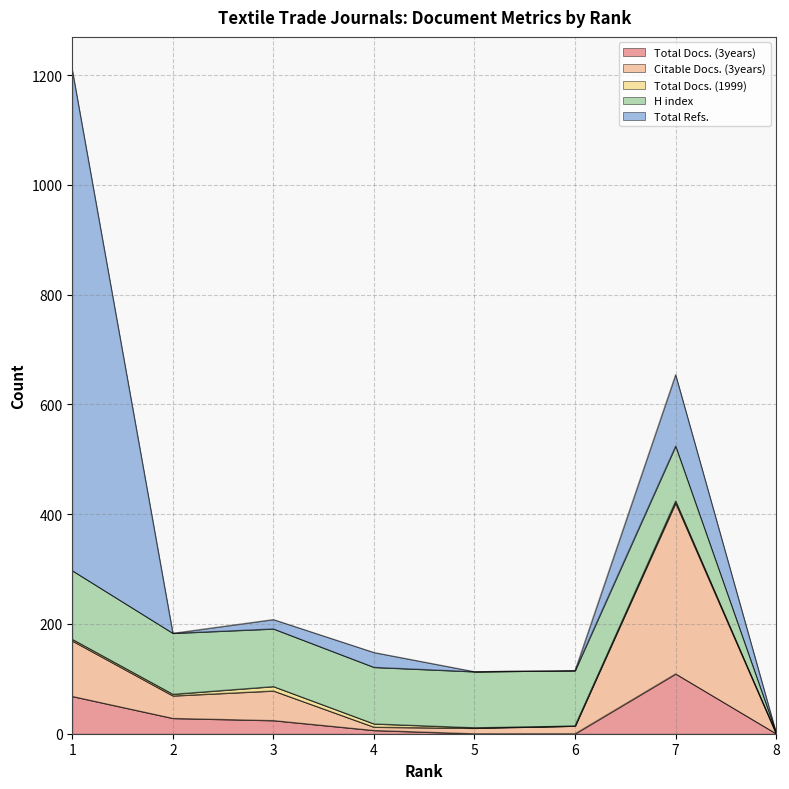

In Total Docs. (3years), how many points are higher than both neighbors (excluding endpoints)?

1